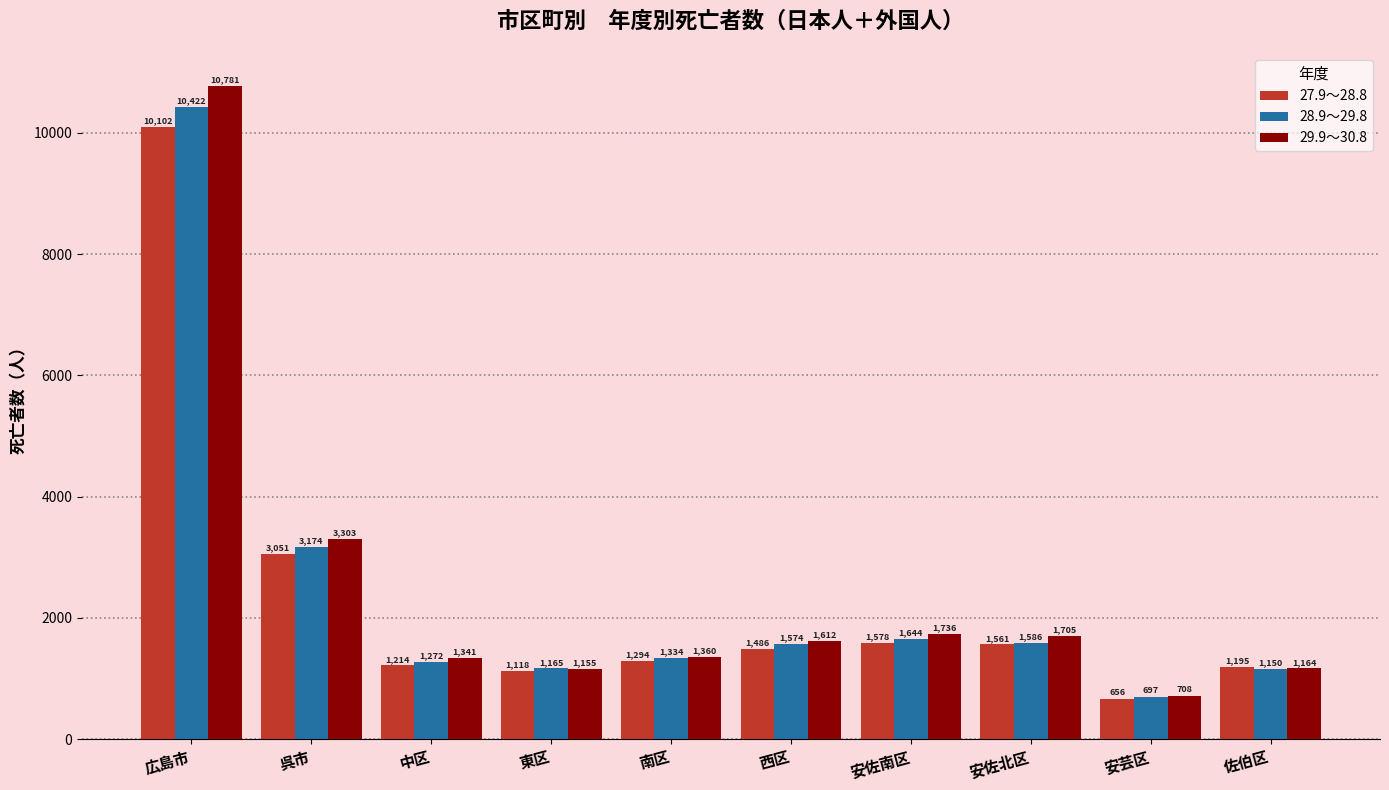

What is the label of the 1st bar from the right?

佐伯区